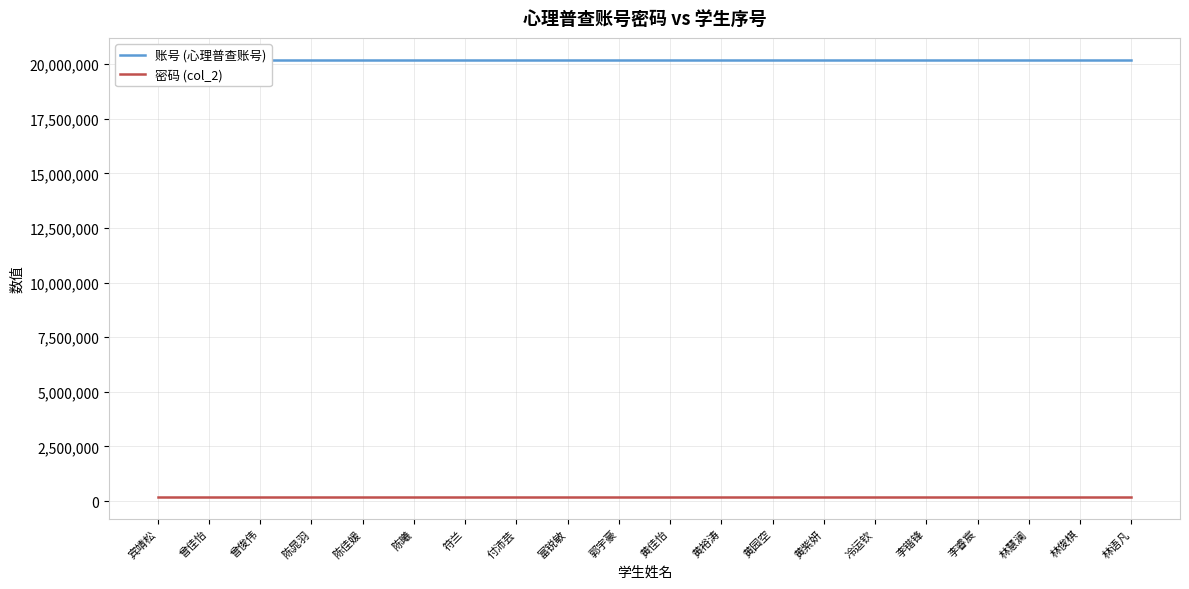

Which category has the lowest value across all series?

宾靖松